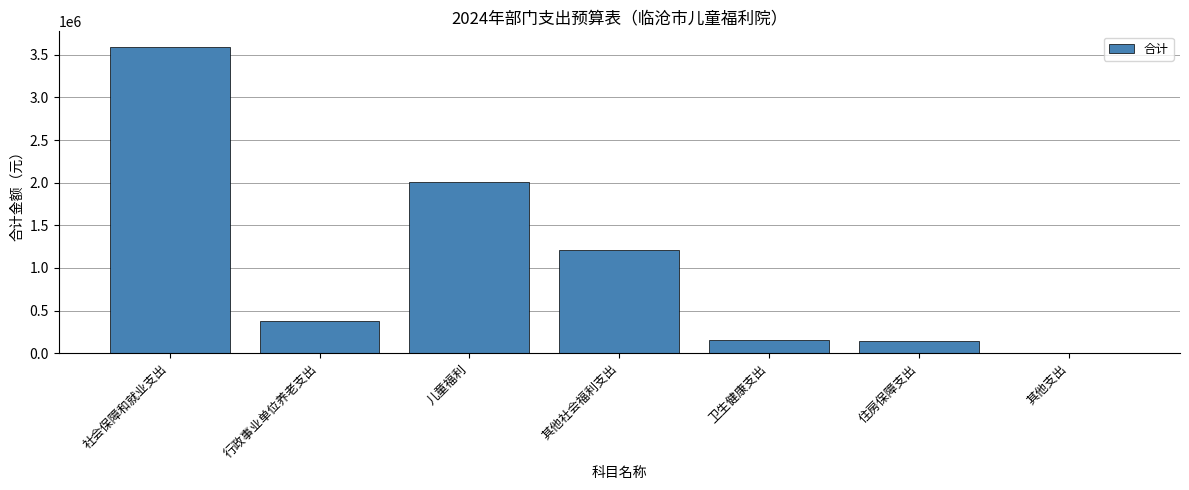

Approximately how many times larger is the value at 其他社会福利支出 compared to 住房保障支出?

8.3